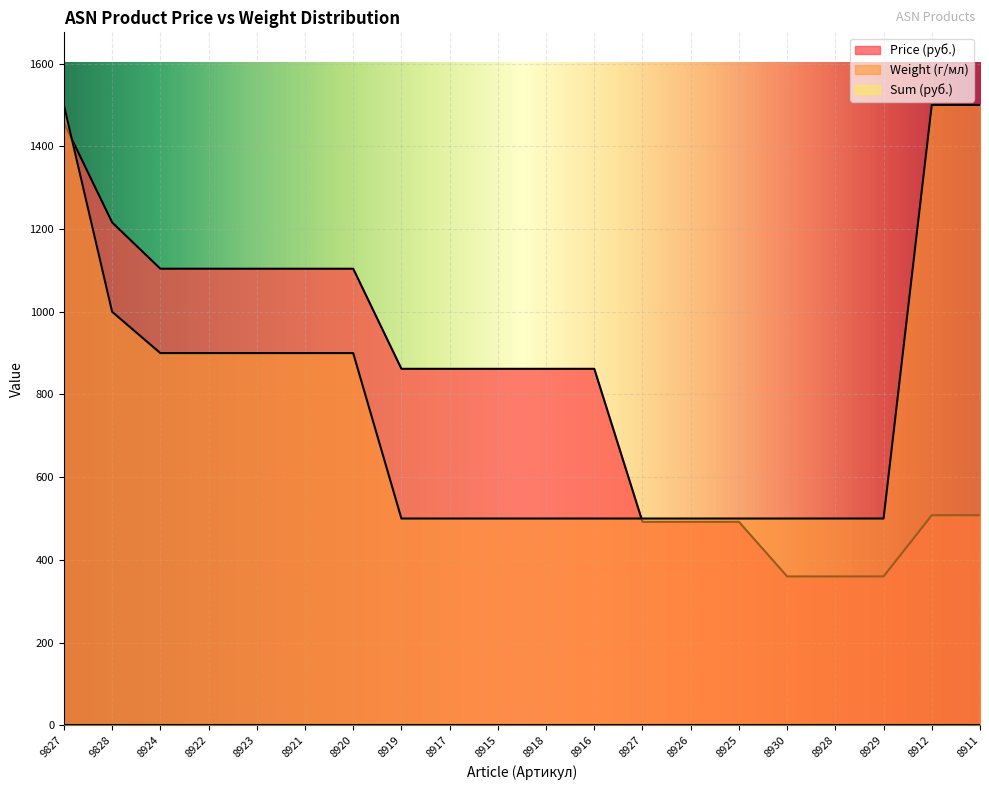

How many intersections are there between Weight (г/мл) and Price (руб.)?

2